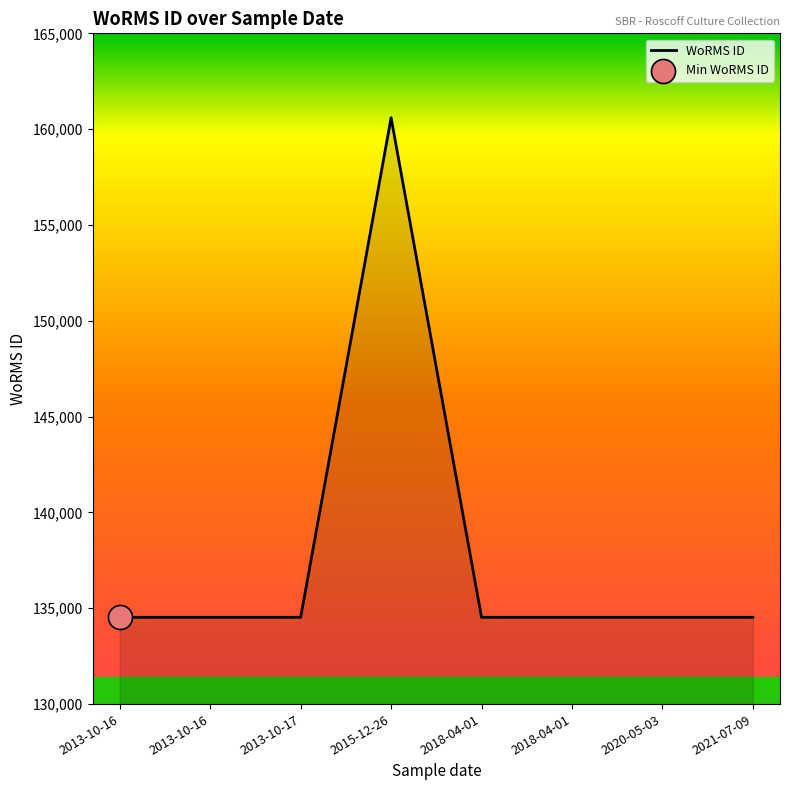

Approximately how many times larger is the value at 2013-10-16 compared to 2018-04-01?

1.0